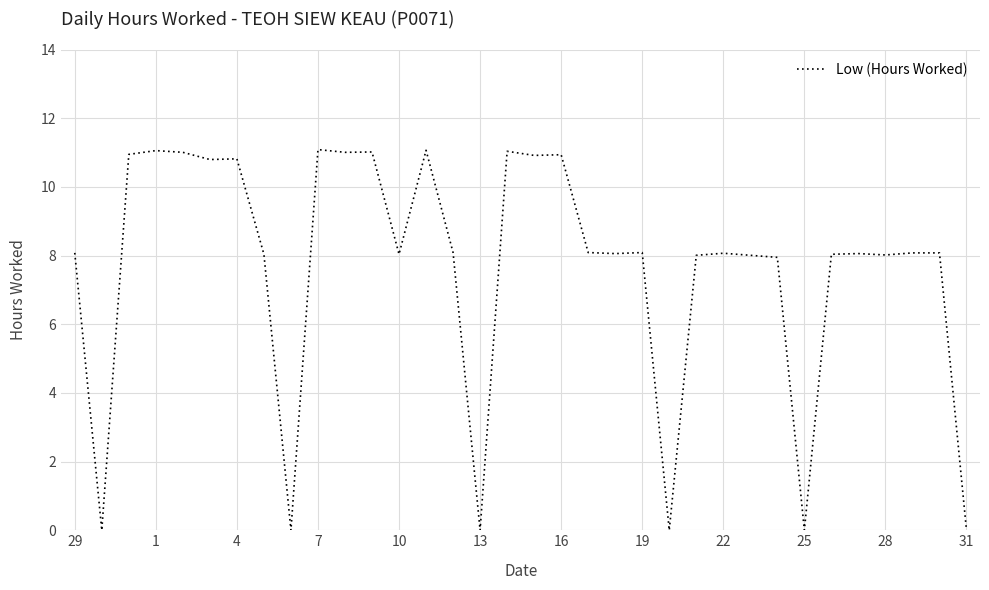

What is the difference between the second highest and minimum values?

11.1